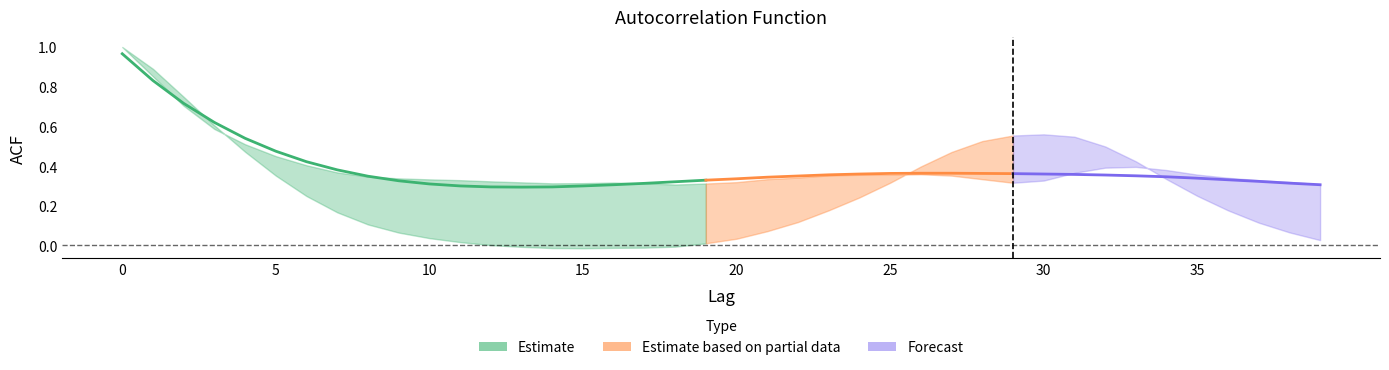

Reading left to right, list all the values displayed in this chart.

acf_shown: 0=1.0	1=0.9	2=0.7	3=0.6	4=0.5	5=0.5	6=0.4	7=0.4	8=0.3	9=0.3	10=0.3	11=0.3	12=0.3	13=0.3	14=0.3	15=0.3	16=0.3	17=0.3	18=0.3	19=0.3	20=0.3	21=0.3	22=0.3	23=0.4	24=0.4	25=0.4	26=0.4	27=0.4	28=0.3	29=0.3	30=0.3	31=0.4	32=0.4	33=0.4	34=0.4	35=0.4	36=0.3	37=0.3	38=0.3	39=0.3
acf_shown_smooth: 0=1.0	1=0.8	2=0.7	3=0.6	4=0.5	5=0.5	6=0.4	7=0.4	8=0.3	9=0.3	10=0.3	11=0.3	12=0.3	13=0.3	14=0.3	15=0.3	16=0.3	17=0.3	18=0.3	19=0.3	20=0.3	21=0.3	22=0.3	23=0.4	24=0.4	25=0.4	26=0.4	27=0.4	28=0.4	29=0.4	30=0.4	31=0.4	32=0.4	33=0.4	34=0.3	35=0.3	36=0.3	37=0.3	38=0.3	39=0.3
acf_li: 0=1.0	1=0.9	2=0.7	3=0.6	4=0.5	5=0.4	6=0.2	7=0.2	8=0.1	9=0.1	10=0.0	11=0.0	12=0.0	13=-0.0	14=-0.0	15=-0.0	16=-0.0	17=-0.0	18=-0.0	19=0.0	20=0.0	21=0.1	22=0.1	23=0.2	24=0.2	25=0.3	26=0.4	27=0.5	28=0.5	29=0.6	30=0.6	31=0.5	32=0.5	33=0.4	34=0.3	35=0.2	36=0.2	37=0.1	38=0.1	39=0.0